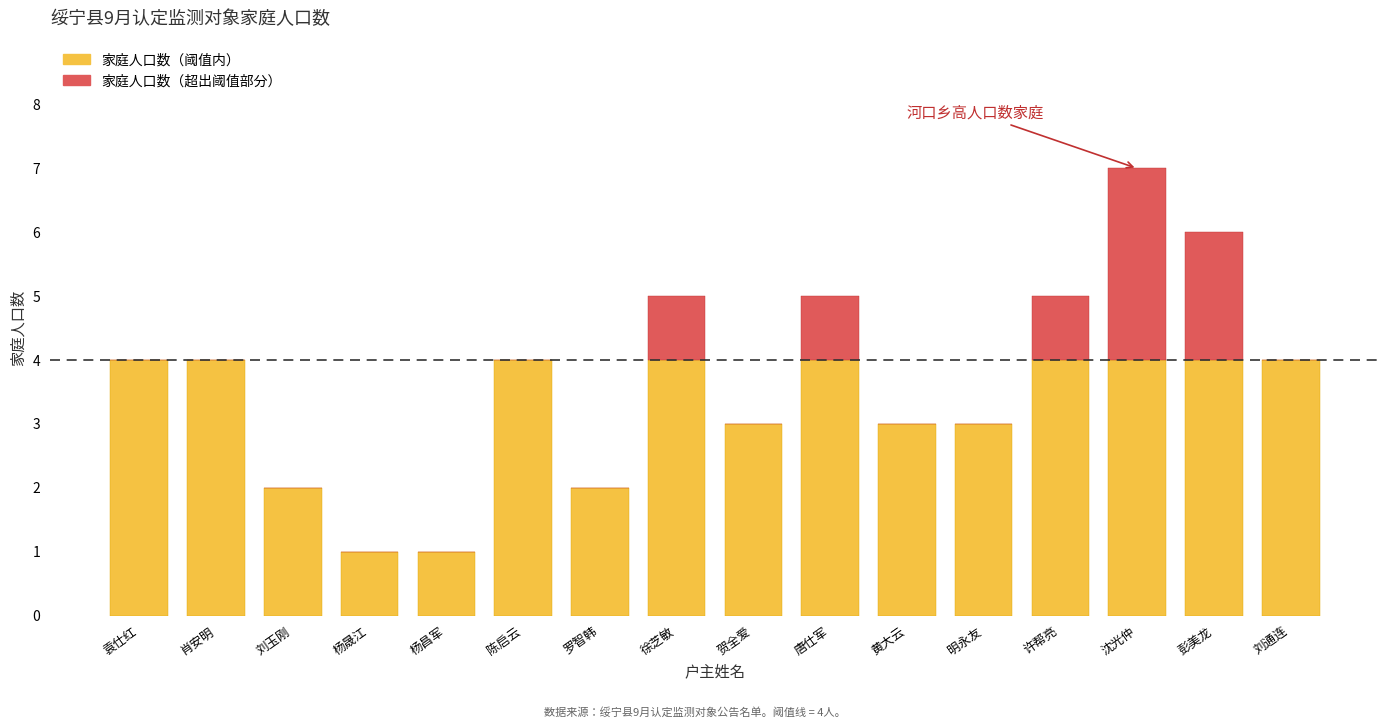

At which category is the sum across all series the highest?

沈光仲